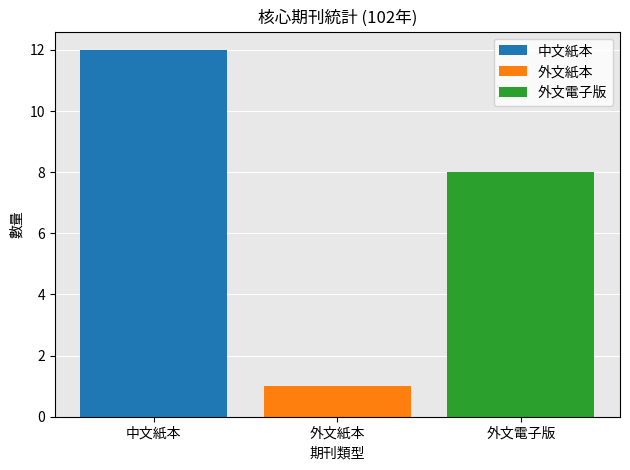

How many series are shown in this chart?

3